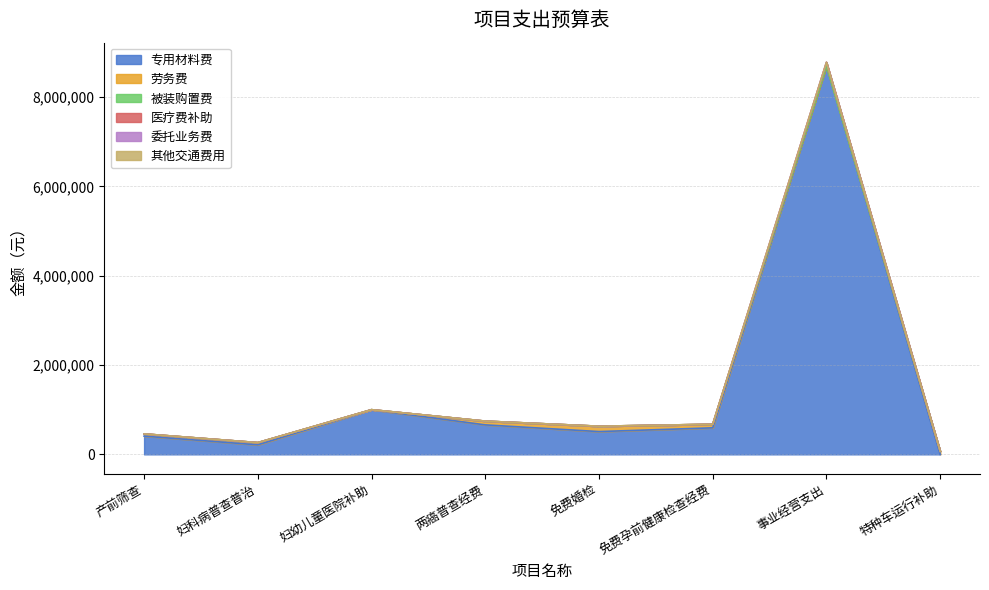

Does the chart have visible grid lines?

Yes